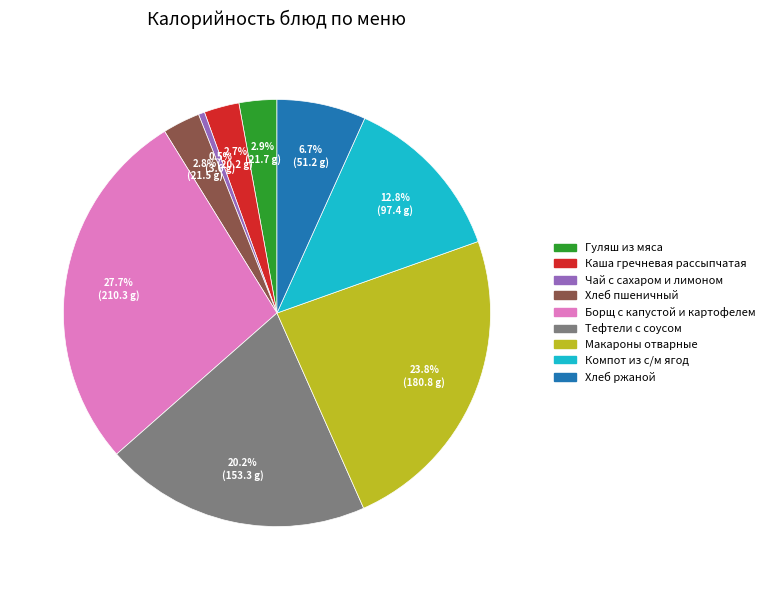

What percentage is the Каша гречневая рассыпчатая slice, to the nearest percent?

3%